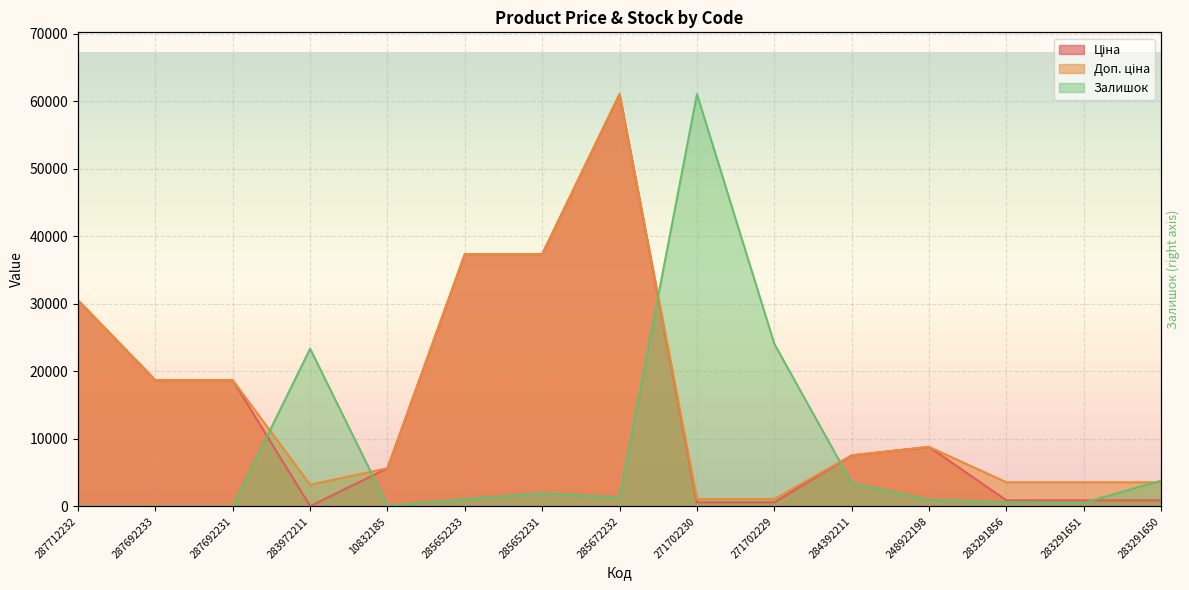

In Ціна, how many points are higher than both neighbors (excluding endpoints)?

2